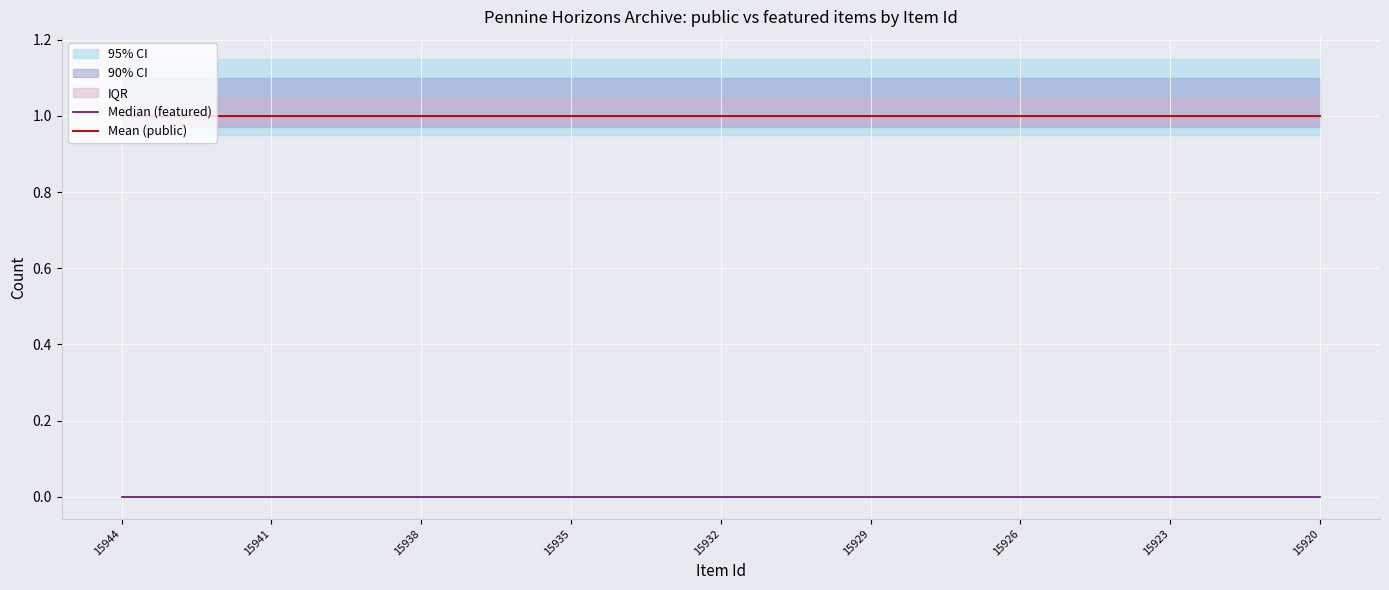

What is the lowest value of the Mean (public) series?

1